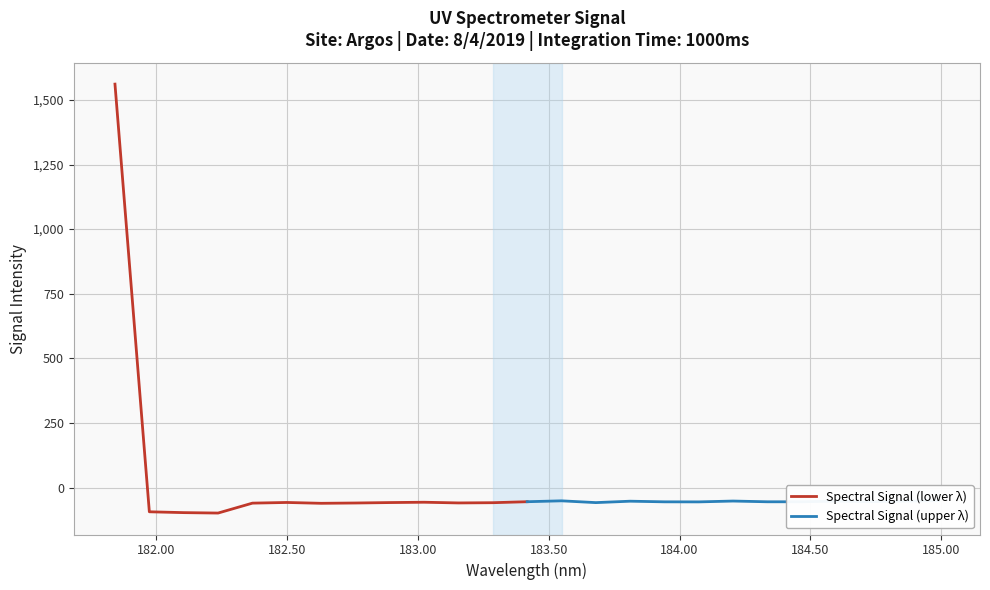

What is the lowest value of the Spectral Signal (lower λ) series?

-98.9